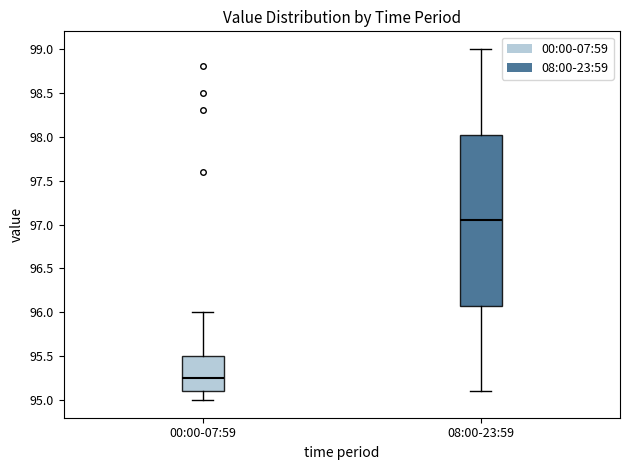

Which box has the lowest median line?

00:00-07:59